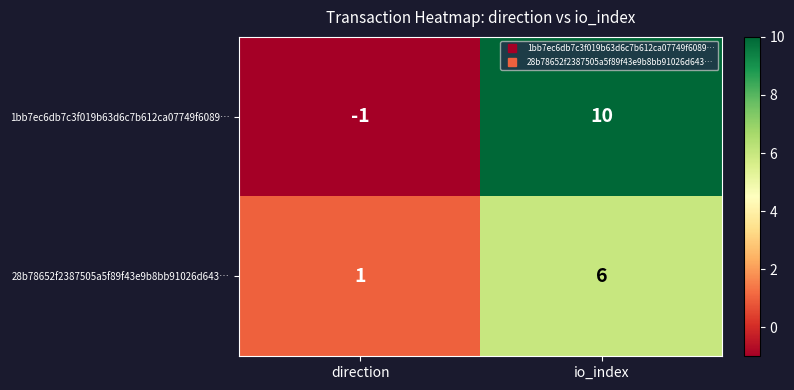

True or false: 1bb7ec6db7c3f019b63d6c7b612ca07749f6089… has a value of 10 at io_index.

True